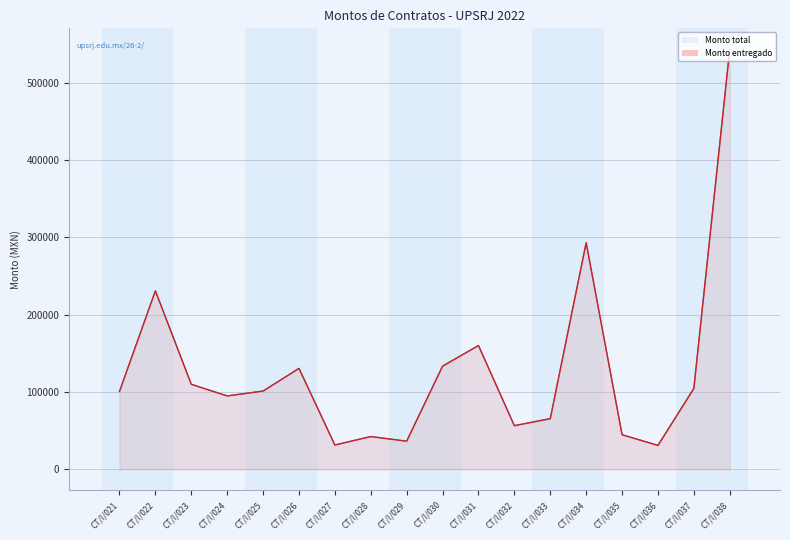

What is the maximum value for Monto total?

542880.0